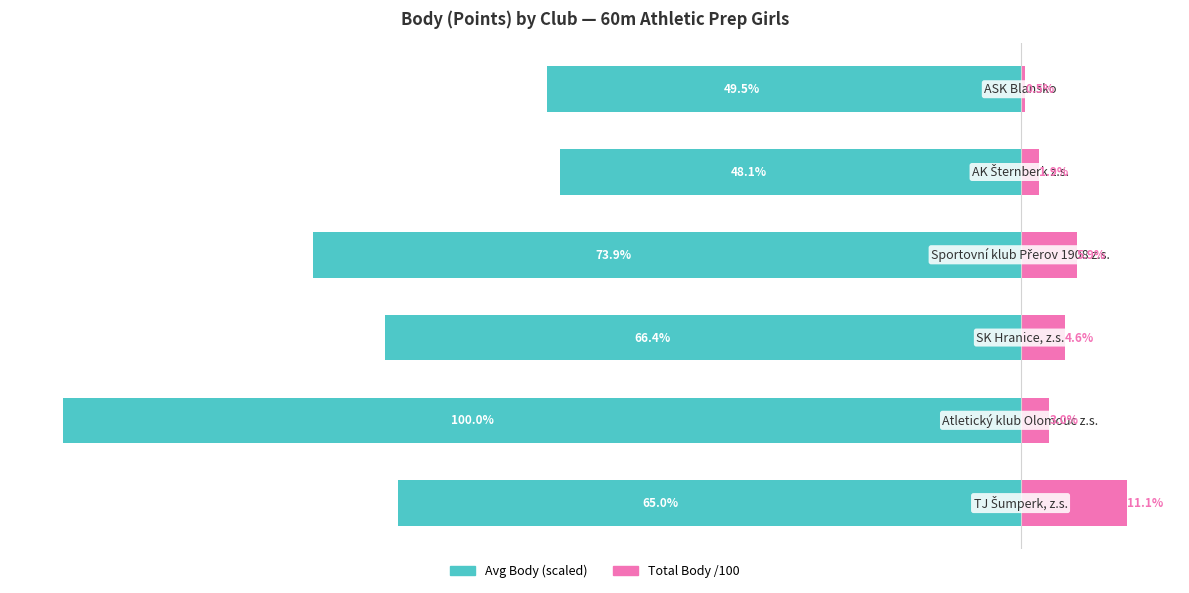

What is the value of the Total Body /100 bar at the 1st from the left?

11.1